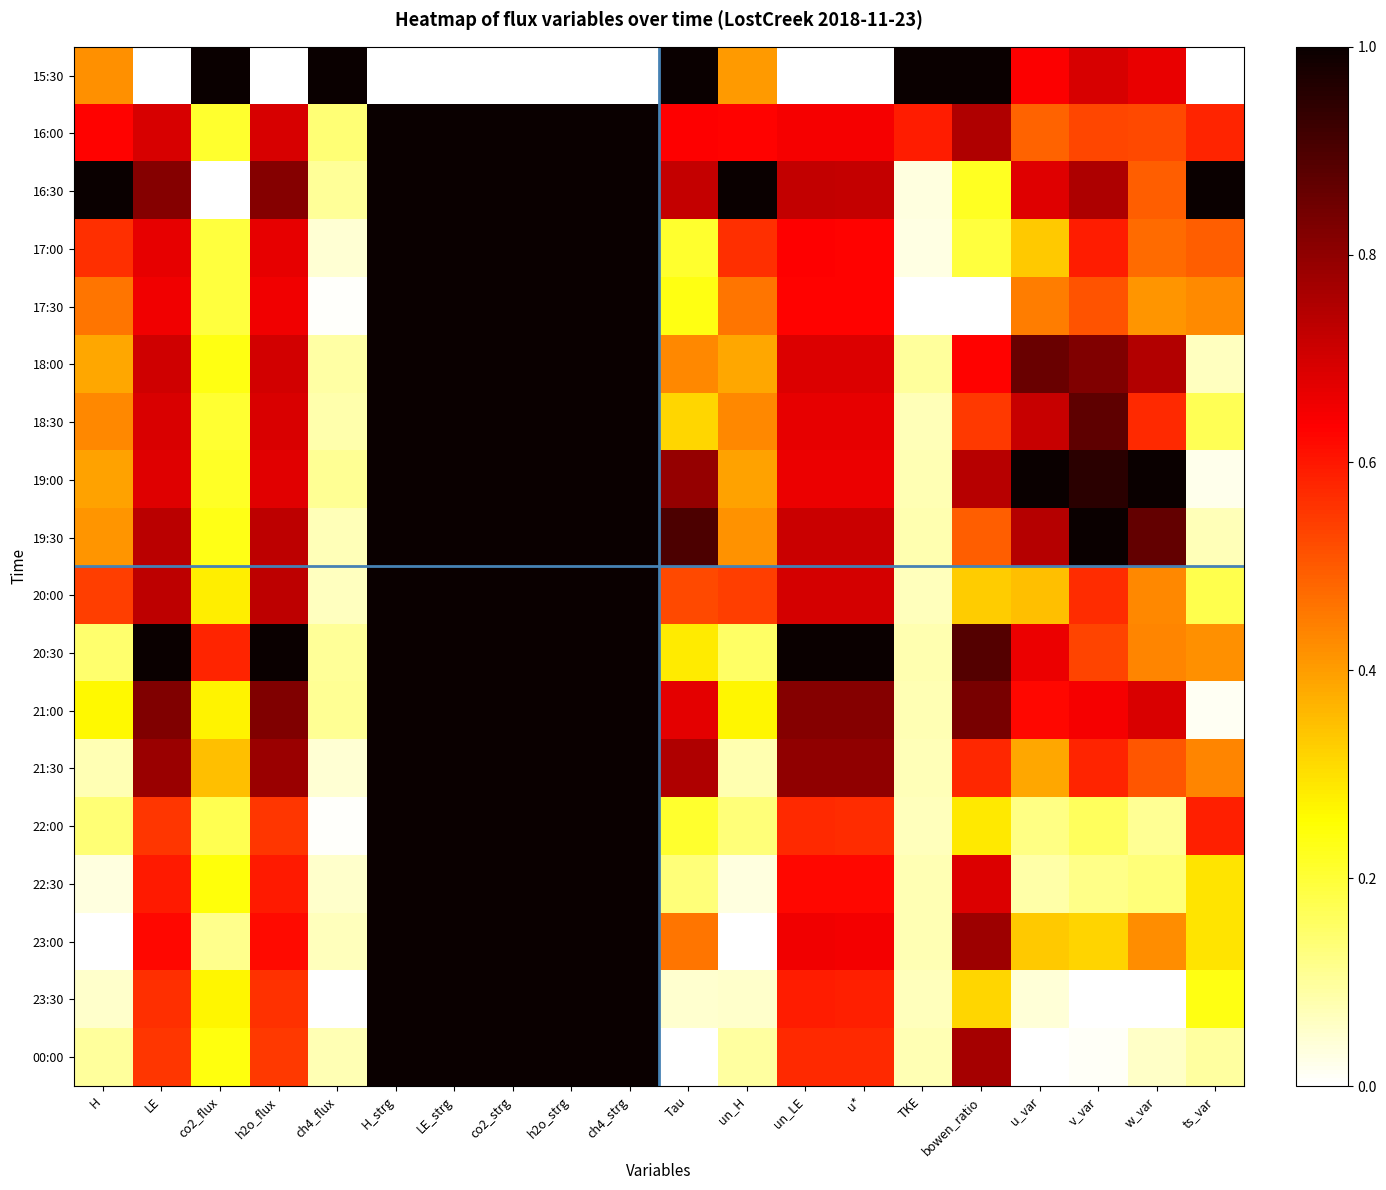

Reading right to left, transcribe all the data shown in this chart.

15:30: ts_var=0.0	w_var=0.7	v_var=0.7	u_var=0.6	bowen_ratio=1.0	TKE=1.0	u*=0.0	un_LE=0.0	un_H=0.4	Tau=1.0	ch4_strg=0.0	h2o_strg=0.0	co2_strg=0.0	LE_strg=0.0	H_strg=0.0	ch4_flux=1.0	h2o_flux=0.0	co2_flux=1.0	LE=0.0	H=0.4
16:00: ts_var=0.6	w_var=0.5	v_var=0.5	u_var=0.5	bowen_ratio=0.8	TKE=0.6	u*=0.6	un_LE=0.6	un_H=0.6	Tau=0.6	ch4_strg=1.0	h2o_strg=1.0	co2_strg=1.0	LE_strg=1.0	H_strg=1.0	ch4_flux=0.1	h2o_flux=0.7	co2_flux=0.2	LE=0.7	H=0.6
16:30: ts_var=1.0	w_var=0.5	v_var=0.8	u_var=0.7	bowen_ratio=0.2	TKE=0.0	u*=0.7	un_LE=0.7	un_H=1.0	Tau=0.7	ch4_strg=1.0	h2o_strg=1.0	co2_strg=1.0	LE_strg=1.0	H_strg=1.0	ch4_flux=0.1	h2o_flux=0.8	co2_flux=0.0	LE=0.8	H=1.0
17:00: ts_var=0.5	w_var=0.5	v_var=0.6	u_var=0.3	bowen_ratio=0.2	TKE=0.0	u*=0.6	un_LE=0.6	un_H=0.6	Tau=0.2	ch4_strg=1.0	h2o_strg=1.0	co2_strg=1.0	LE_strg=1.0	H_strg=1.0	ch4_flux=0.0	h2o_flux=0.7	co2_flux=0.2	LE=0.7	H=0.6
17:30: ts_var=0.4	w_var=0.4	v_var=0.5	u_var=0.4	bowen_ratio=0.0	TKE=0.0	u*=0.6	un_LE=0.6	un_H=0.5	Tau=0.2	ch4_strg=1.0	h2o_strg=1.0	co2_strg=1.0	LE_strg=1.0	H_strg=1.0	ch4_flux=0.0	h2o_flux=0.7	co2_flux=0.2	LE=0.7	H=0.5
18:00: ts_var=0.1	w_var=0.7	v_var=0.8	u_var=0.9	bowen_ratio=0.6	TKE=0.1	u*=0.7	un_LE=0.7	un_H=0.4	Tau=0.4	ch4_strg=1.0	h2o_strg=1.0	co2_strg=1.0	LE_strg=1.0	H_strg=1.0	ch4_flux=0.1	h2o_flux=0.7	co2_flux=0.2	LE=0.7	H=0.4
18:30: ts_var=0.2	w_var=0.6	v_var=0.9	u_var=0.7	bowen_ratio=0.5	TKE=0.1	u*=0.7	un_LE=0.7	un_H=0.4	Tau=0.3	ch4_strg=1.0	h2o_strg=1.0	co2_strg=1.0	LE_strg=1.0	H_strg=1.0	ch4_flux=0.1	h2o_flux=0.7	co2_flux=0.2	LE=0.7	H=0.4
19:00: ts_var=0.0	w_var=1.0	v_var=1.0	u_var=1.0	bowen_ratio=0.7	TKE=0.1	u*=0.7	un_LE=0.7	un_H=0.4	Tau=0.8	ch4_strg=1.0	h2o_strg=1.0	co2_strg=1.0	LE_strg=1.0	H_strg=1.0	ch4_flux=0.1	h2o_flux=0.7	co2_flux=0.2	LE=0.7	H=0.4
19:30: ts_var=0.1	w_var=0.9	v_var=1.0	u_var=0.7	bowen_ratio=0.5	TKE=0.1	u*=0.7	un_LE=0.7	un_H=0.4	Tau=0.9	ch4_strg=1.0	h2o_strg=1.0	co2_strg=1.0	LE_strg=1.0	H_strg=1.0	ch4_flux=0.1	h2o_flux=0.7	co2_flux=0.2	LE=0.7	H=0.4
20:00: ts_var=0.2	w_var=0.4	v_var=0.6	u_var=0.3	bowen_ratio=0.3	TKE=0.1	u*=0.7	un_LE=0.7	un_H=0.5	Tau=0.5	ch4_strg=1.0	h2o_strg=1.0	co2_strg=1.0	LE_strg=1.0	H_strg=1.0	ch4_flux=0.1	h2o_flux=0.7	co2_flux=0.3	LE=0.7	H=0.5
20:30: ts_var=0.4	w_var=0.4	v_var=0.5	u_var=0.7	bowen_ratio=0.9	TKE=0.1	u*=1.0	un_LE=1.0	un_H=0.2	Tau=0.3	ch4_strg=1.0	h2o_strg=1.0	co2_strg=1.0	LE_strg=1.0	H_strg=1.0	ch4_flux=0.1	h2o_flux=1.0	co2_flux=0.6	LE=1.0	H=0.1
21:00: ts_var=0.0	w_var=0.7	v_var=0.6	u_var=0.6	bowen_ratio=0.8	TKE=0.1	u*=0.8	un_LE=0.8	un_H=0.3	Tau=0.7	ch4_strg=1.0	h2o_strg=1.0	co2_strg=1.0	LE_strg=1.0	H_strg=1.0	ch4_flux=0.1	h2o_flux=0.8	co2_flux=0.3	LE=0.8	H=0.3
21:30: ts_var=0.4	w_var=0.5	v_var=0.6	u_var=0.4	bowen_ratio=0.6	TKE=0.1	u*=0.8	un_LE=0.8	un_H=0.1	Tau=0.8	ch4_strg=1.0	h2o_strg=1.0	co2_strg=1.0	LE_strg=1.0	H_strg=1.0	ch4_flux=0.0	h2o_flux=0.8	co2_flux=0.4	LE=0.8	H=0.1
22:00: ts_var=0.6	w_var=0.1	v_var=0.2	u_var=0.1	bowen_ratio=0.3	TKE=0.1	u*=0.6	un_LE=0.6	un_H=0.1	Tau=0.2	ch4_strg=1.0	h2o_strg=1.0	co2_strg=1.0	LE_strg=1.0	H_strg=1.0	ch4_flux=0.0	h2o_flux=0.6	co2_flux=0.2	LE=0.6	H=0.1
22:30: ts_var=0.3	w_var=0.1	v_var=0.1	u_var=0.1	bowen_ratio=0.7	TKE=0.1	u*=0.6	un_LE=0.6	un_H=0.0	Tau=0.1	ch4_strg=1.0	h2o_strg=1.0	co2_strg=1.0	LE_strg=1.0	H_strg=1.0	ch4_flux=0.1	h2o_flux=0.6	co2_flux=0.2	LE=0.6	H=0.0
23:00: ts_var=0.3	w_var=0.4	v_var=0.3	u_var=0.3	bowen_ratio=0.8	TKE=0.1	u*=0.7	un_LE=0.7	un_H=0.0	Tau=0.5	ch4_strg=1.0	h2o_strg=1.0	co2_strg=1.0	LE_strg=1.0	H_strg=1.0	ch4_flux=0.1	h2o_flux=0.6	co2_flux=0.1	LE=0.6	H=0.0
23:30: ts_var=0.2	w_var=0.0	v_var=0.0	u_var=0.0	bowen_ratio=0.3	TKE=0.1	u*=0.6	un_LE=0.6	un_H=0.1	Tau=0.0	ch4_strg=1.0	h2o_strg=1.0	co2_strg=1.0	LE_strg=1.0	H_strg=1.0	ch4_flux=0.0	h2o_flux=0.6	co2_flux=0.3	LE=0.6	H=0.1
00:00: ts_var=0.1	w_var=0.1	v_var=0.0	u_var=0.0	bowen_ratio=0.8	TKE=0.1	u*=0.6	un_LE=0.6	un_H=0.1	Tau=0.0	ch4_strg=1.0	h2o_strg=1.0	co2_strg=1.0	LE_strg=1.0	H_strg=1.0	ch4_flux=0.1	h2o_flux=0.5	co2_flux=0.2	LE=0.6	H=0.1